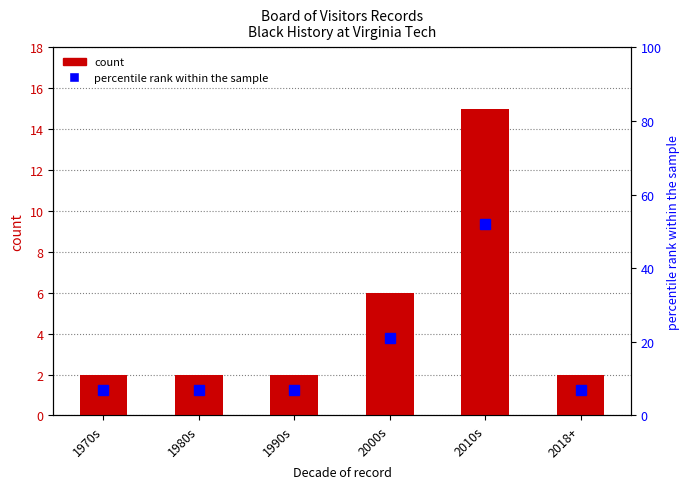

True or false: count has a value of 2 at 1970s.

True